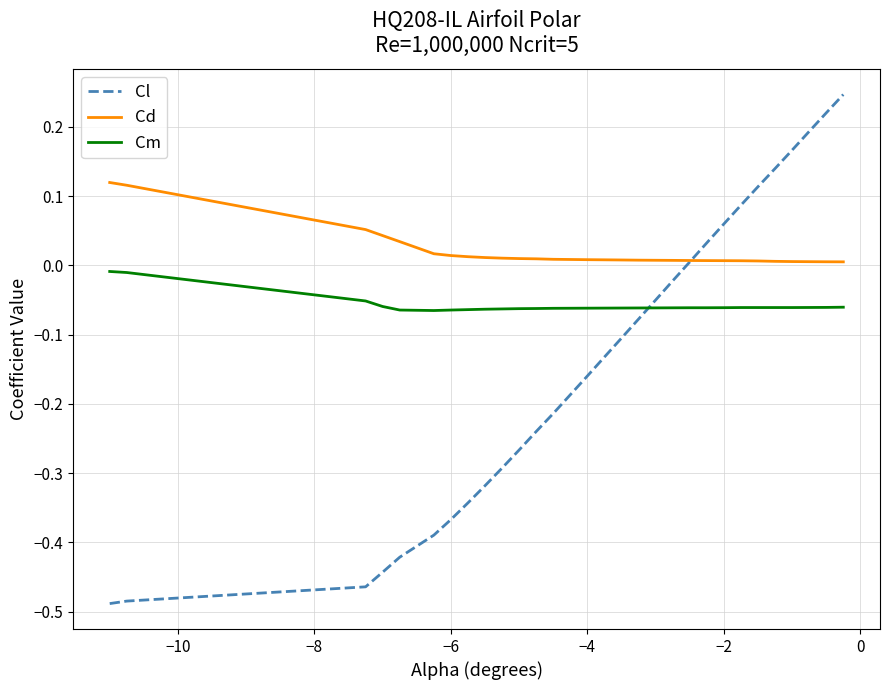

Which series has the largest range (max minus min)?

Cl